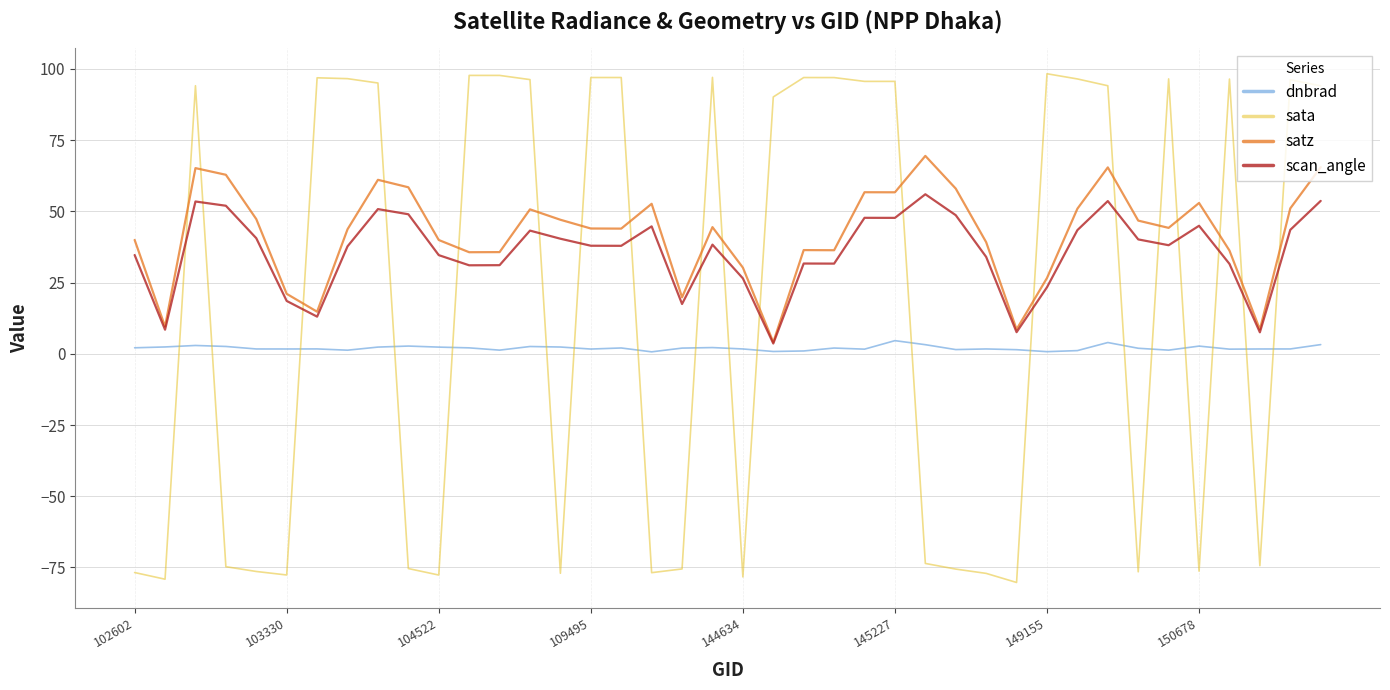

Which series has the widest spread of values?

sata